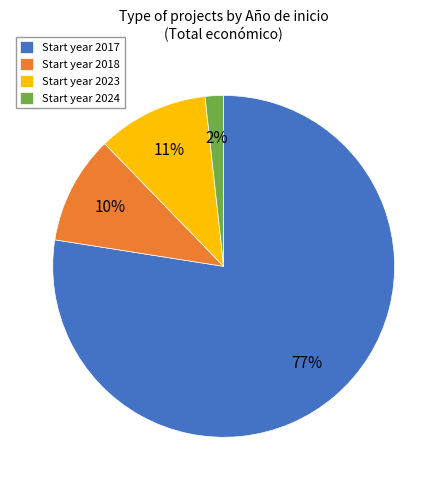

Which slice is the smallest?

Start year 2024